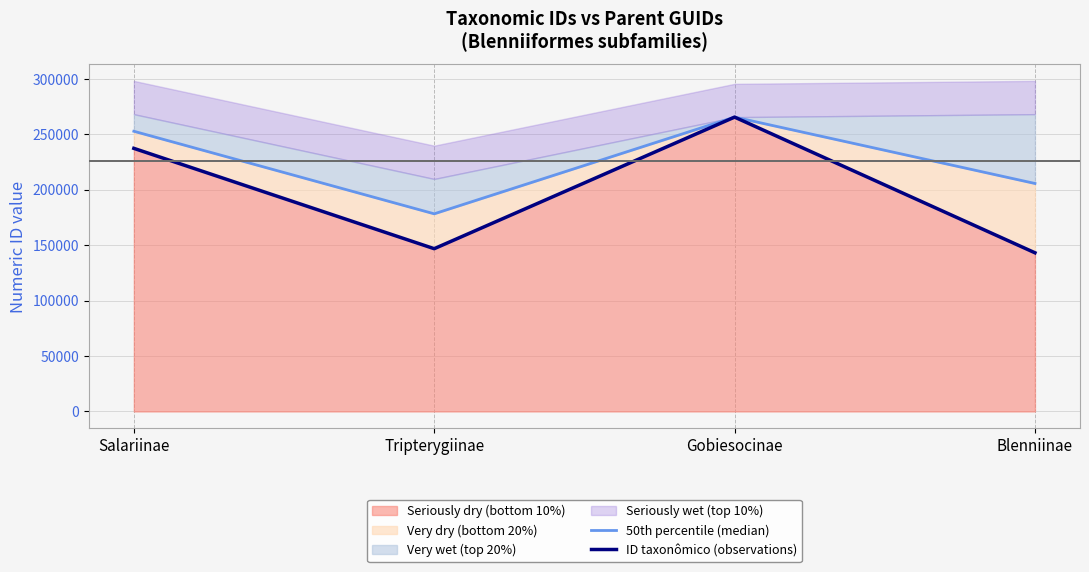

At which label is ID taxonômico (observations) closest to 204292?

Salariinae